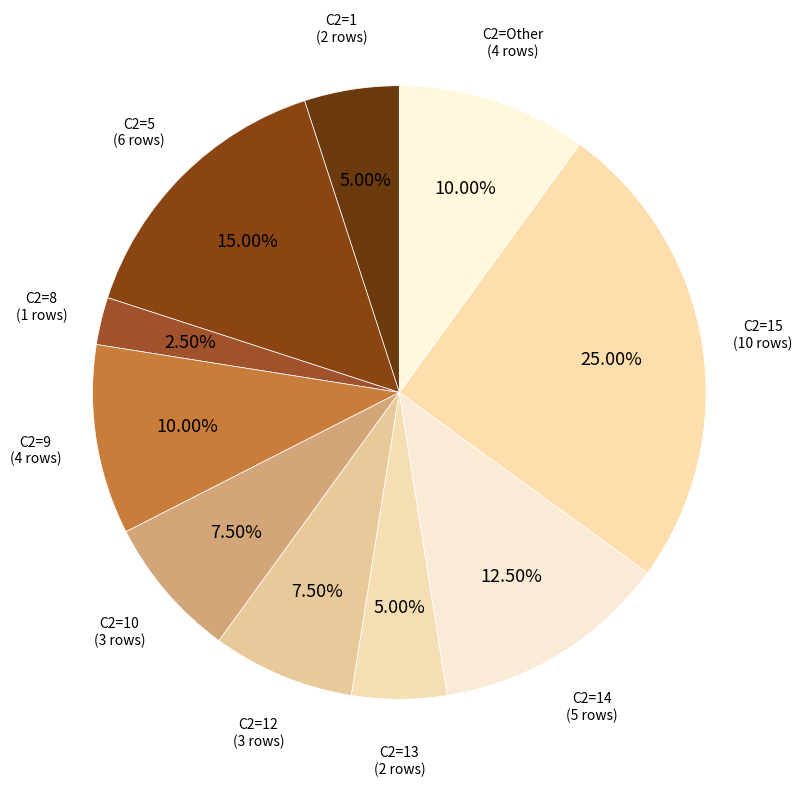

How many segments does this pie chart have?

10